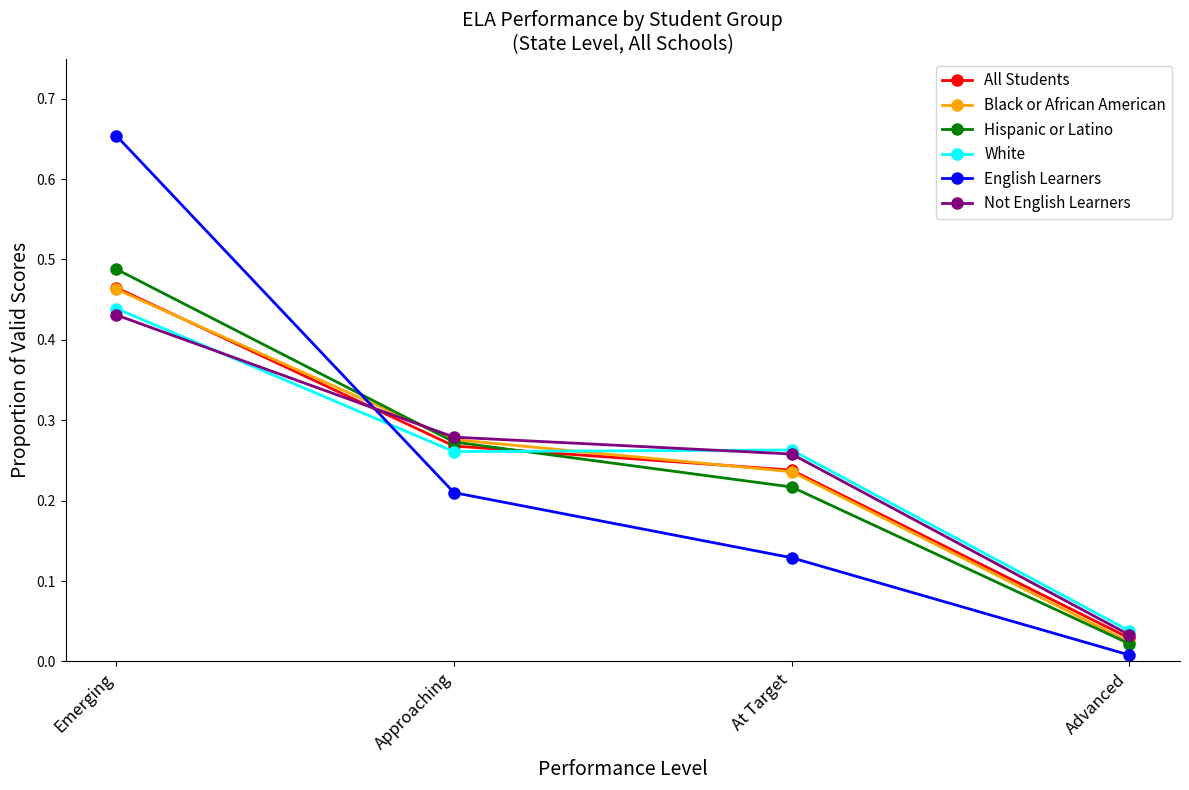

Which category has the highest value across all series?

Emerging